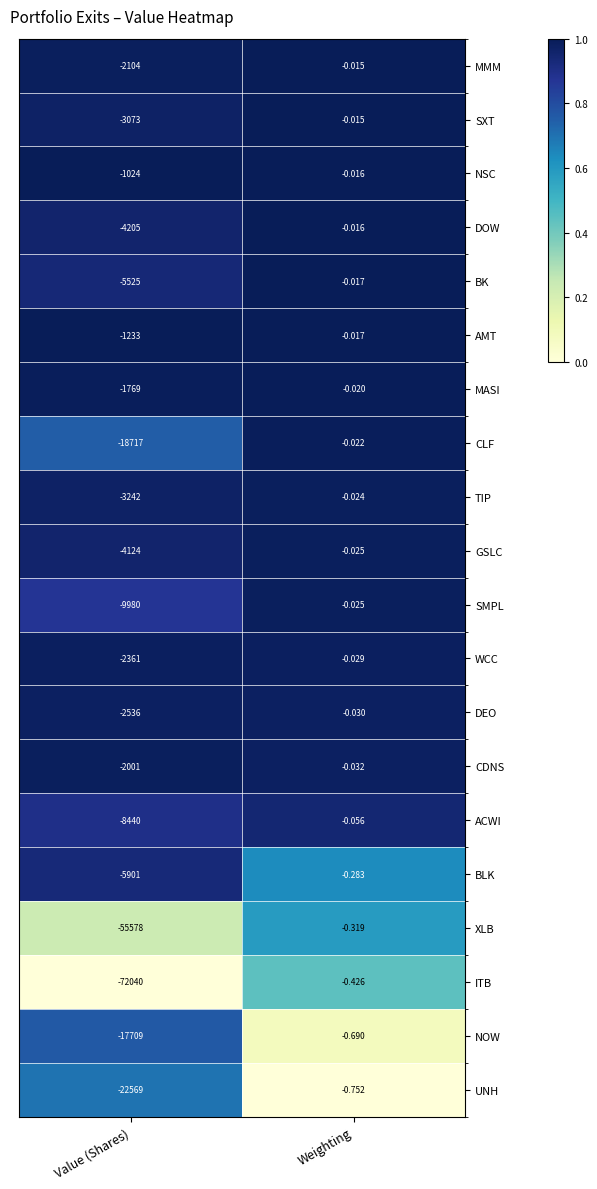

At which label is NOW closest to -8854?

Weighting